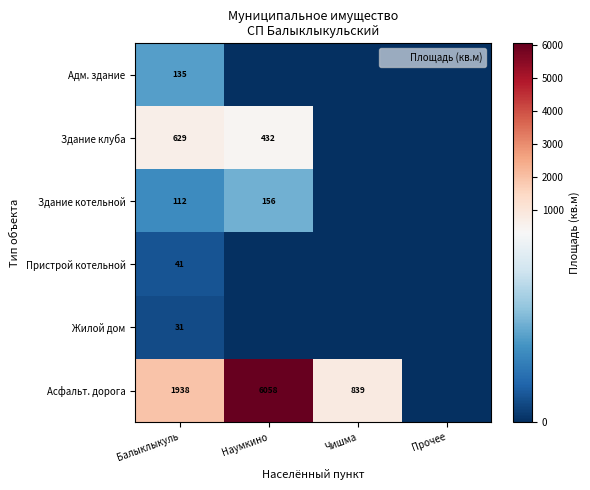

Which series has the widest spread of values?

Асфальт. дорога